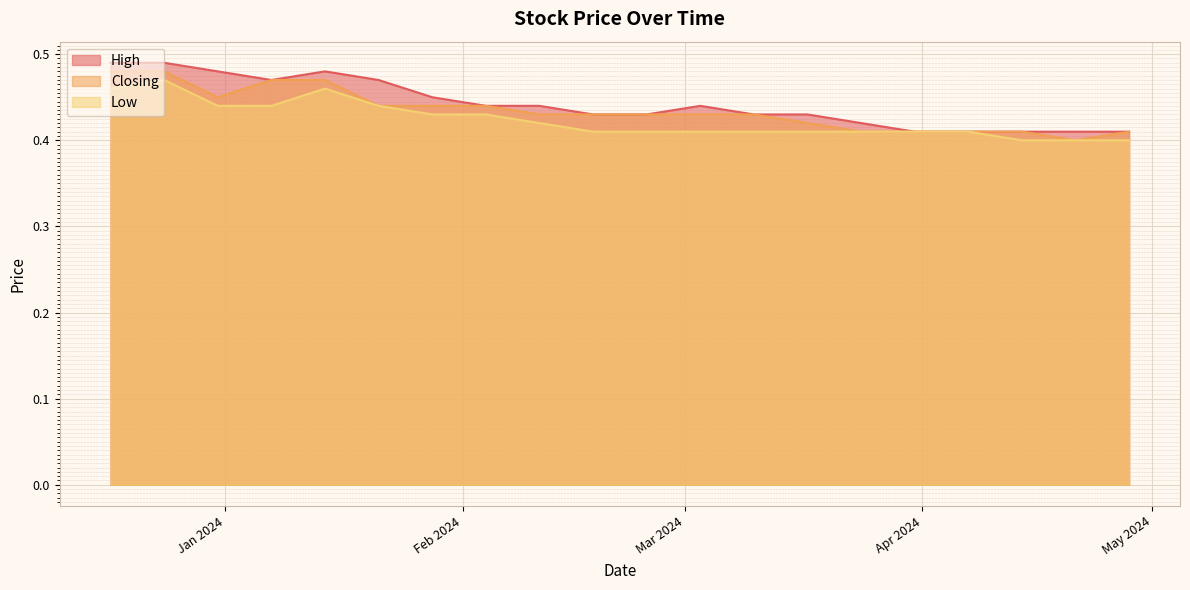

At which category does the chart reach its peak across all series?

24/12/2023